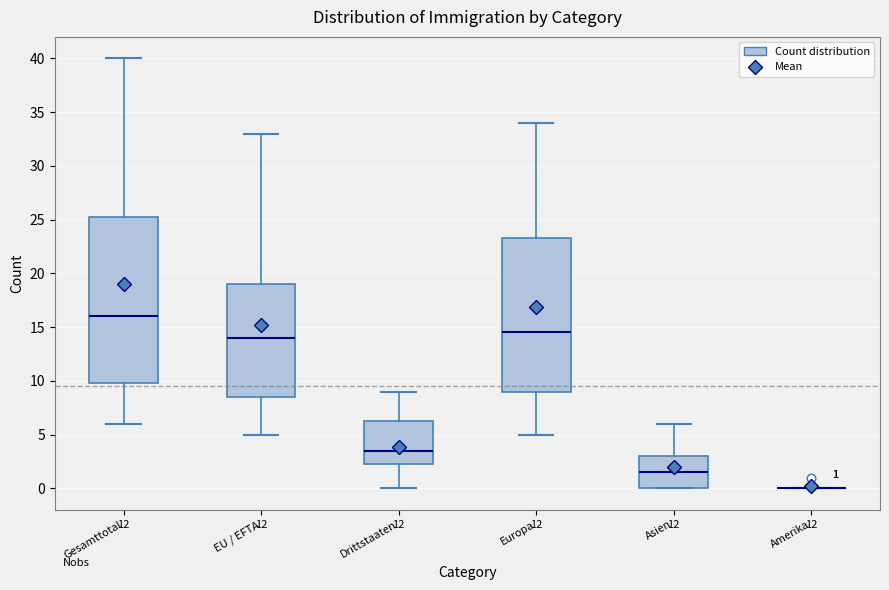

Which box is the tallest, from its lower edge to its upper edge?

Gesamttotal